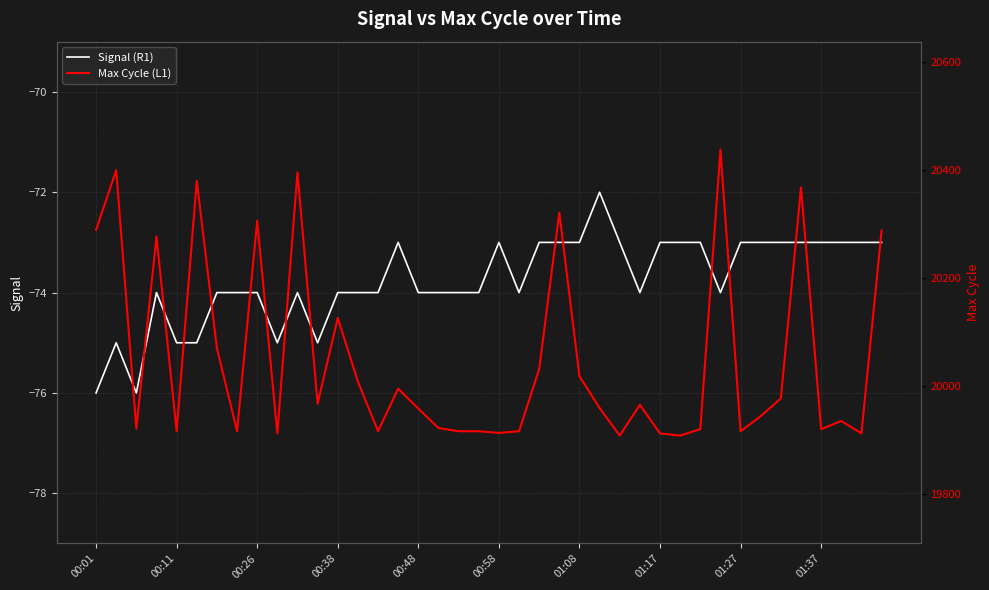

What is the highest value of the Signal (R1) series?

-72